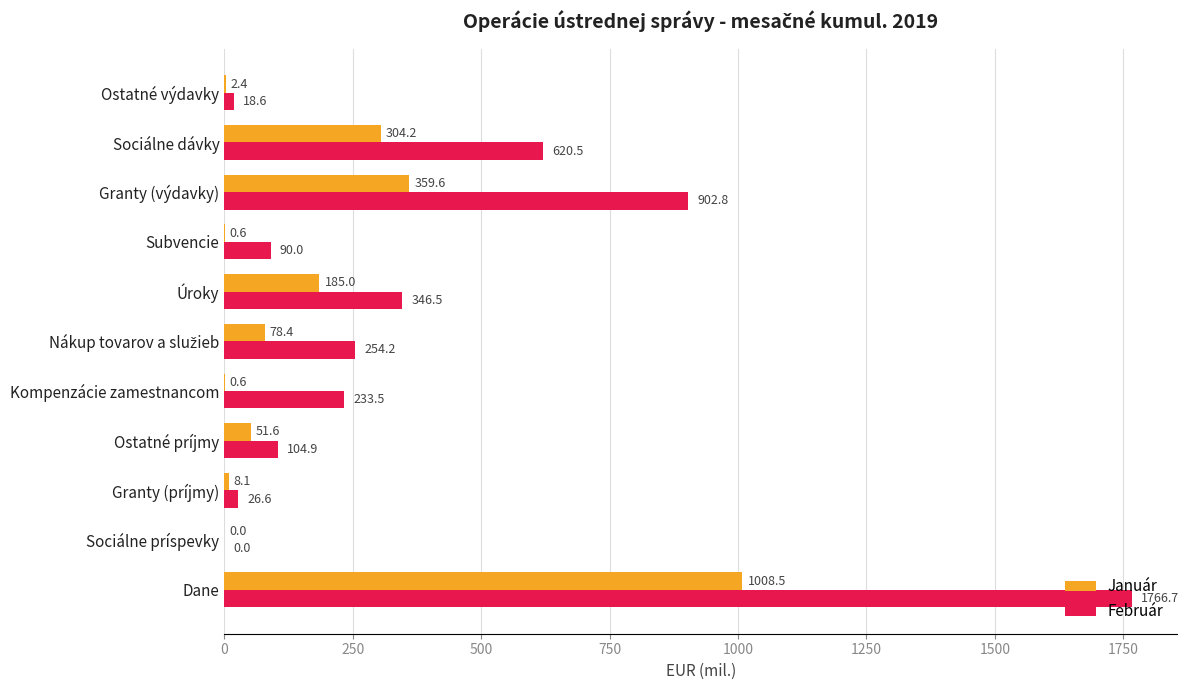

What is the sum of all Február values?

4364.3